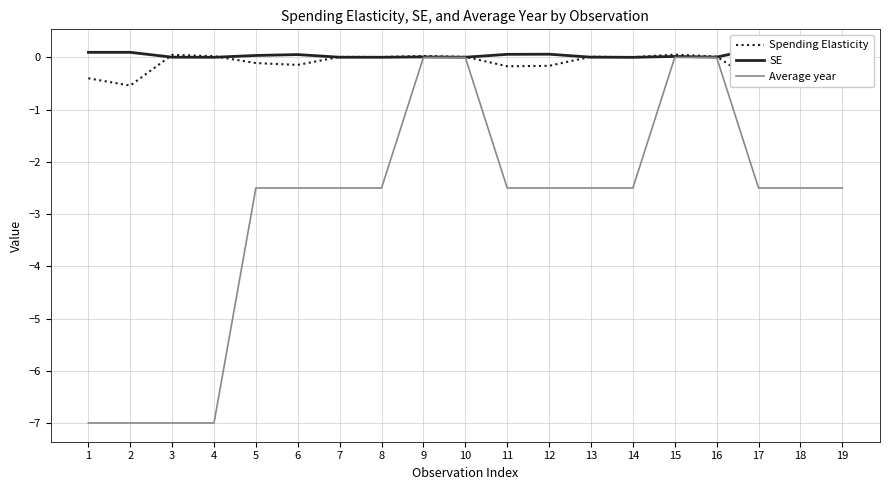

What is the difference between the second highest and second lowest values in the SE series?

0.2